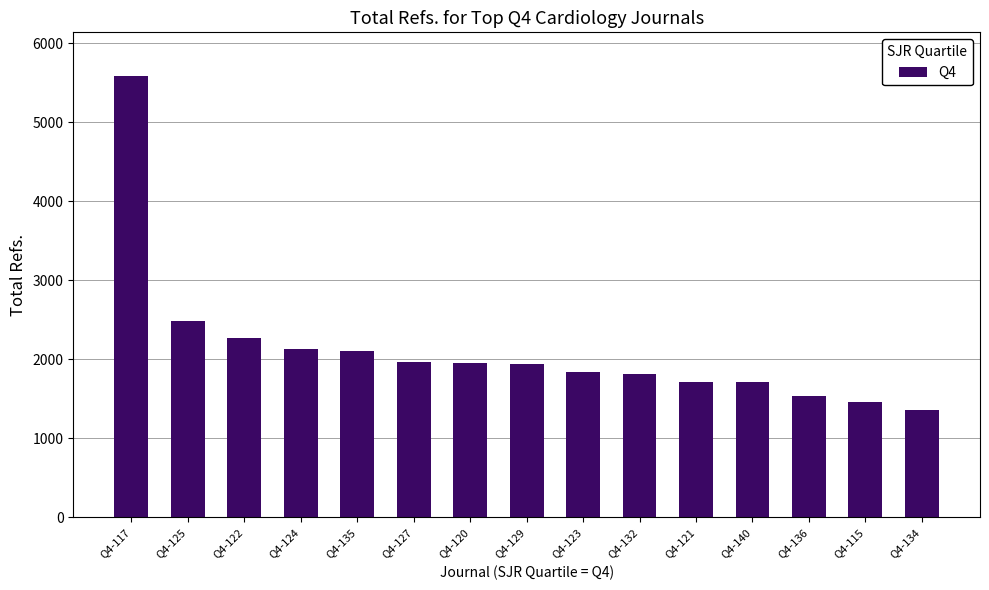

What is the smallest value displayed?

1349